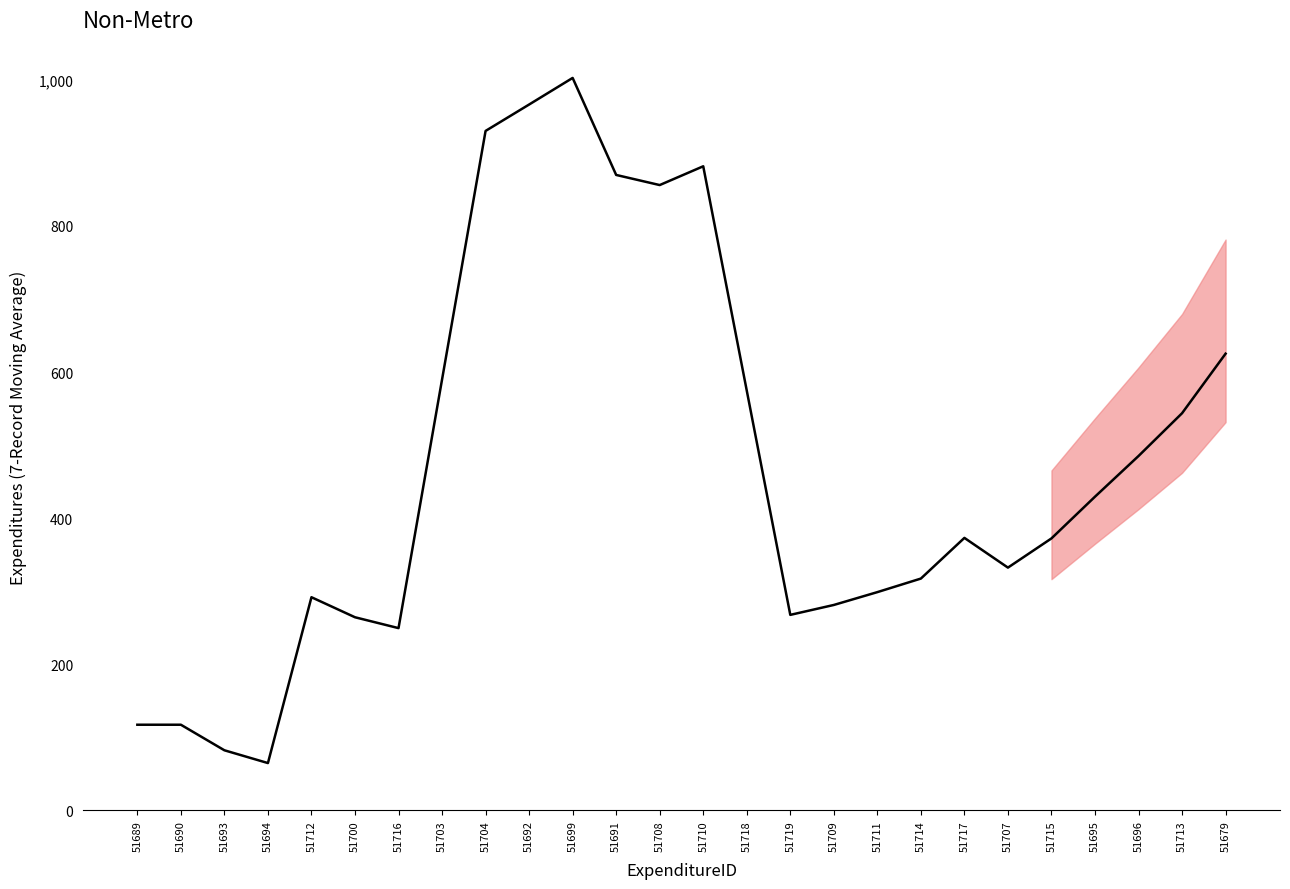

Which label corresponds to the largest value in the chart?

51699